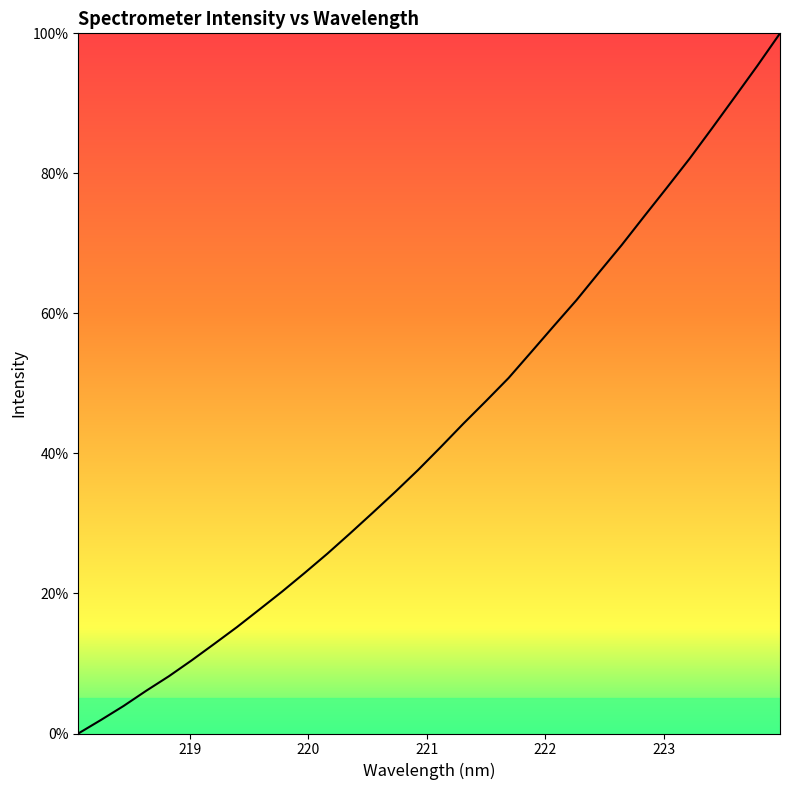

How many values exceed 40?

16